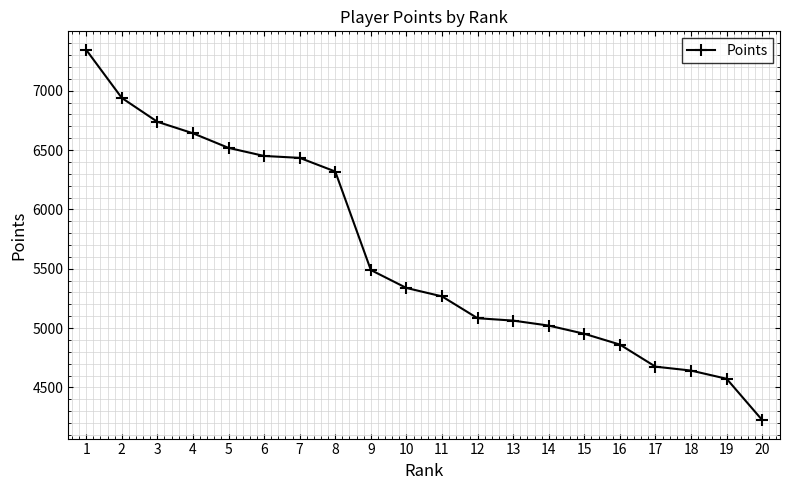

What is the value of the 4th point from the left?

6641